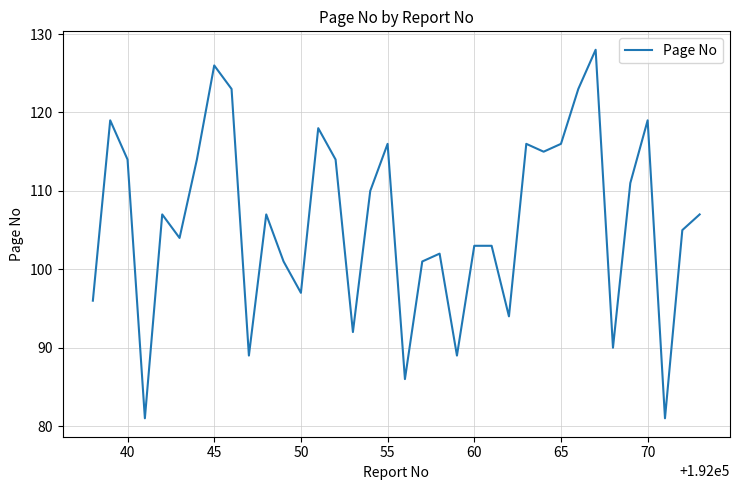

What is the difference between the maximum and minimum values?

47